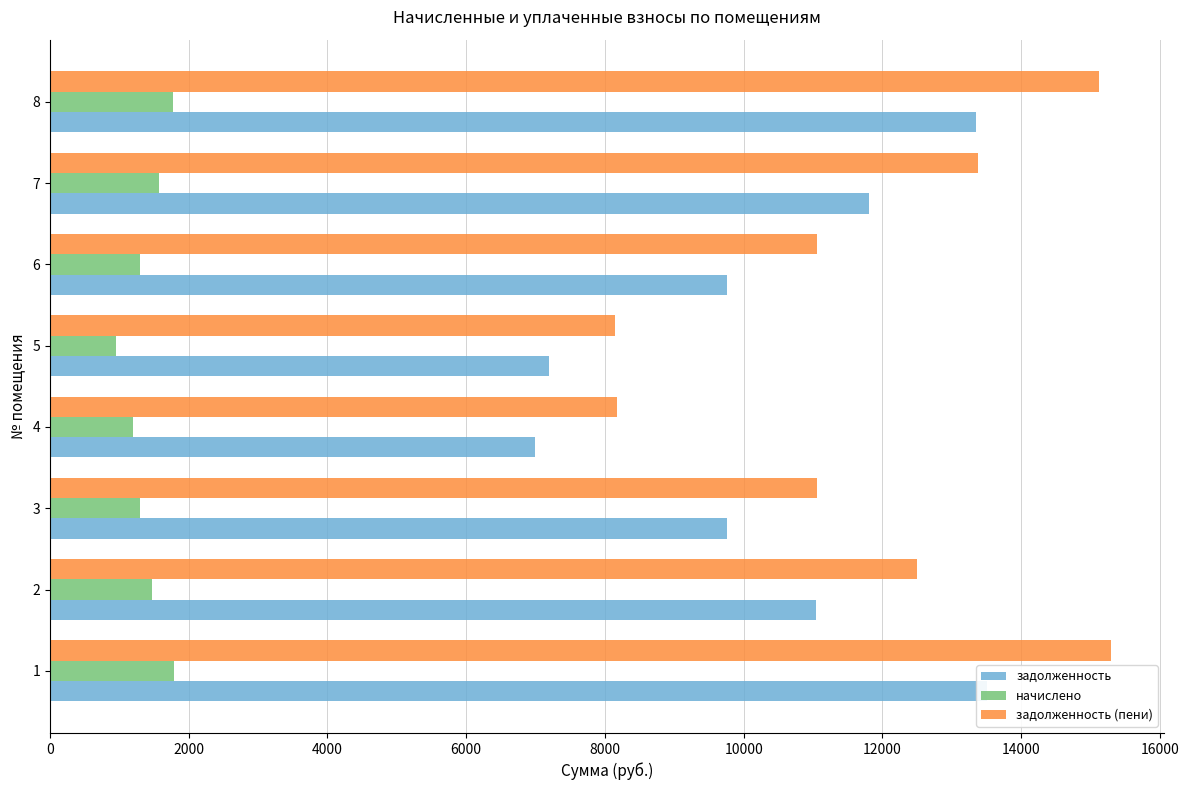

What is the total value across all series at 2?

25010.5